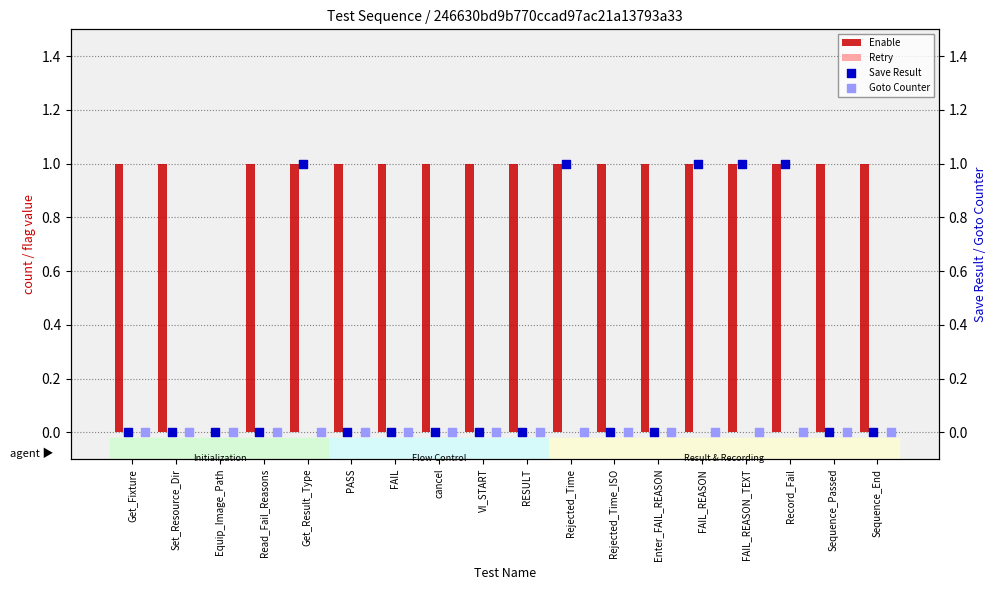

Which series contains the lowest Y value?

Enable